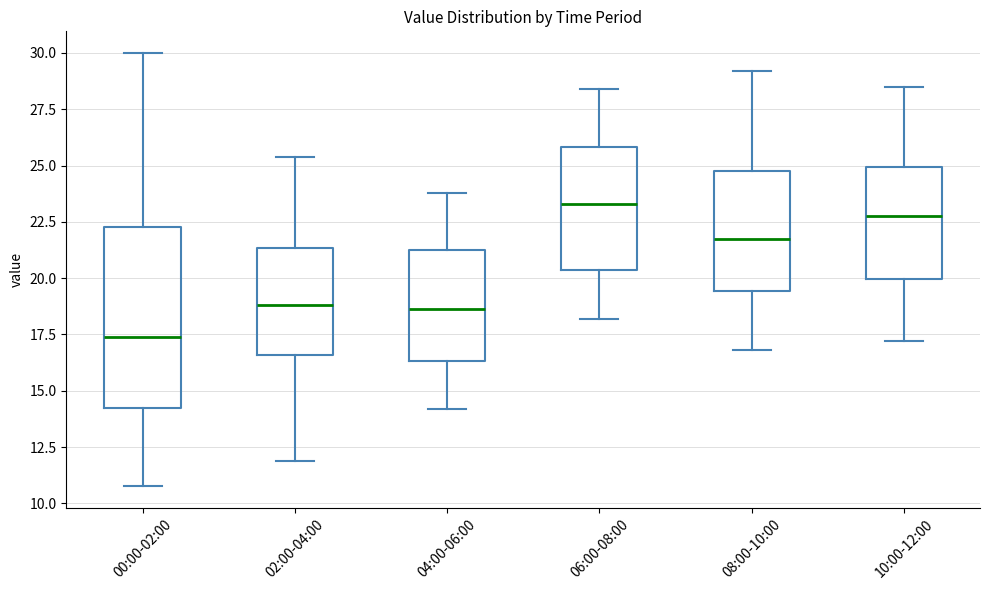

Reading left to right, read every box against the y-axis: the position of its median line, the range the box covers, and the ends of its whiskers. The values are not printed on the chart, so give them approximately, as read against the axis.

00:00-02:00: median 17.5, box 14.0 to 22.5, whiskers 11.0 to 30.0
02:00-04:00: median 19.0, box 16.5 to 21.5, whiskers 12.0 to 25.5
04:00-06:00: median 18.5, box 16.5 to 21.5, whiskers 14.0 to 24.0
06:00-08:00: median 23.5, box 20.5 to 26.0, whiskers 18.0 to 28.5
08:00-10:00: median 22.0, box 19.5 to 25.0, whiskers 17.0 to 29.0
10:00-12:00: median 23.0, box 20.0 to 25.0, whiskers 17.0 to 28.5